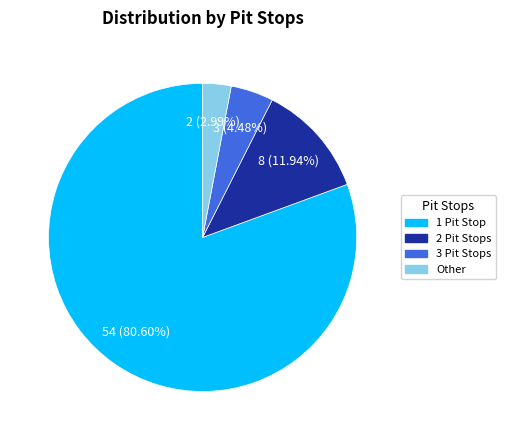

Is there any slice that represents more than half of the pie?

Yes